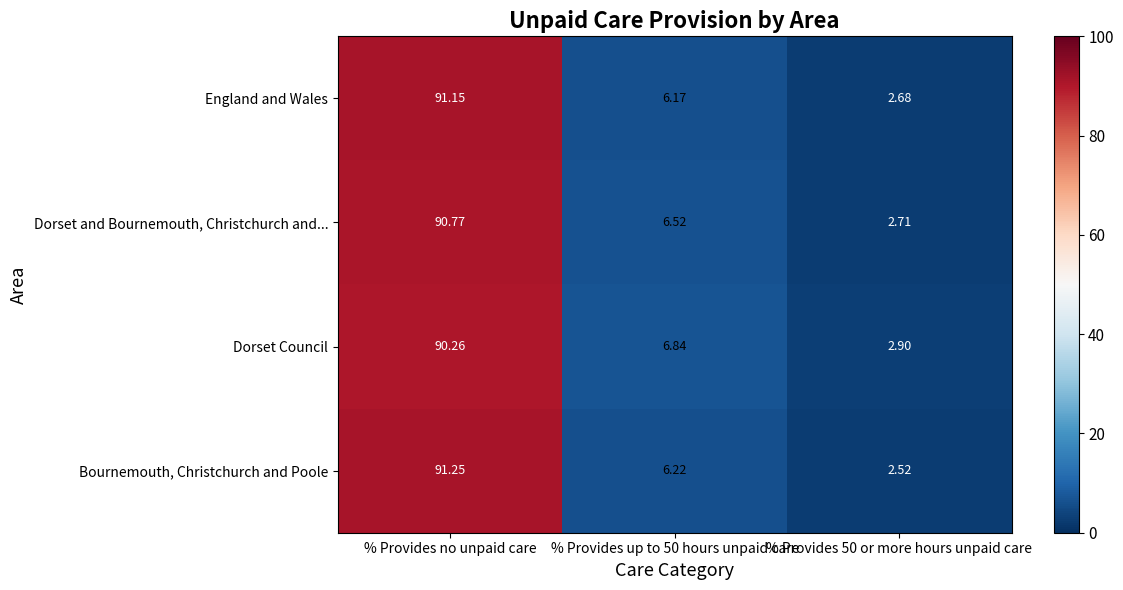

At % Provides no unpaid care, list the series in order from largest to smallest.

Bournemouth, Christchurch and Poole, England and Wales, Dorset and Bournemouth, Christchurch and..., Dorset Council